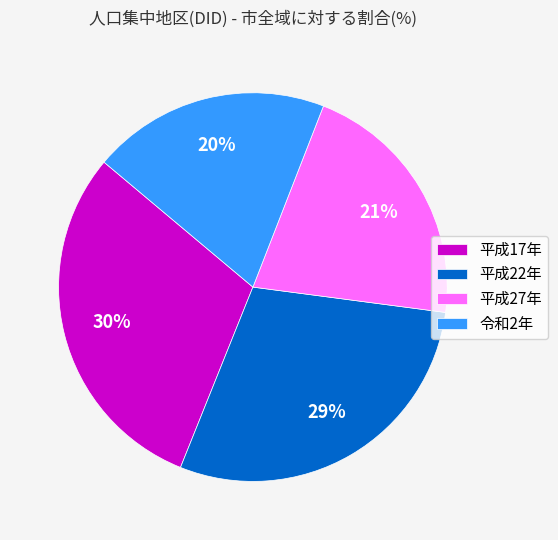

Combined, do 令和2年 and 平成22年 account for over 50%?

No